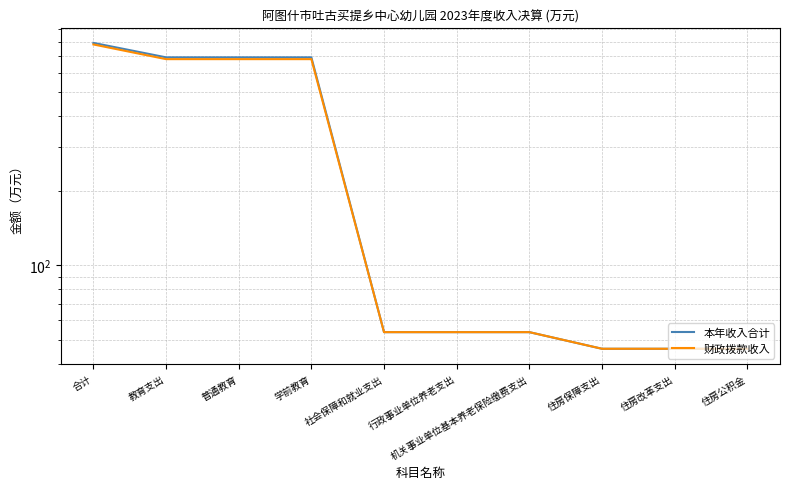

What is the spread (max minus min) of values at 学前教育?

11.5